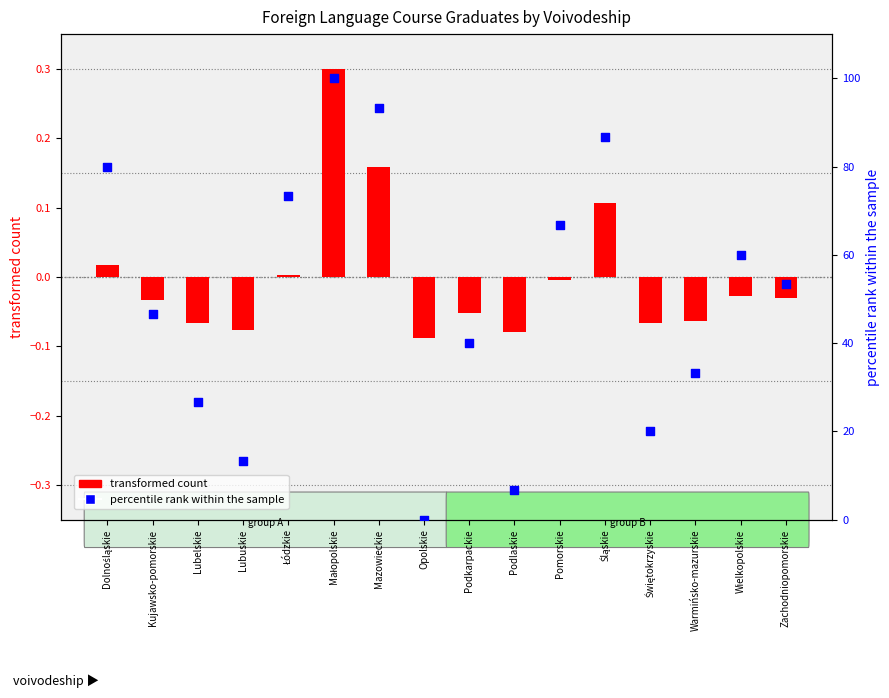

What are all the series names shown in the legend?

transformed count, percentile rank within the sample